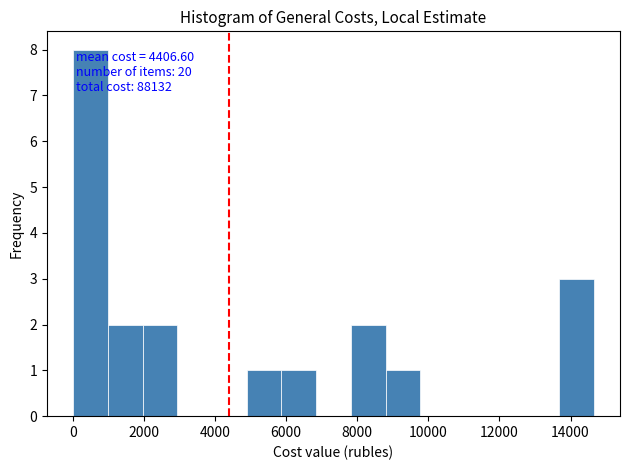

Over which range of the x-axis is the bar tallest?

0 to 1000